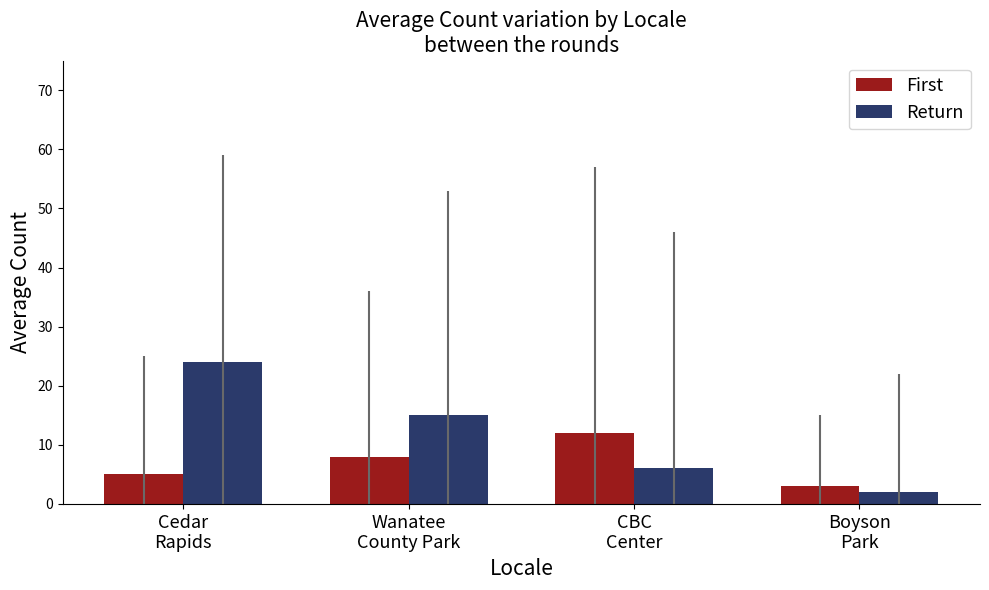

Reading left to right, list all the values displayed in this chart.

First: 5	8	12	3
Return: 24	15	6	2